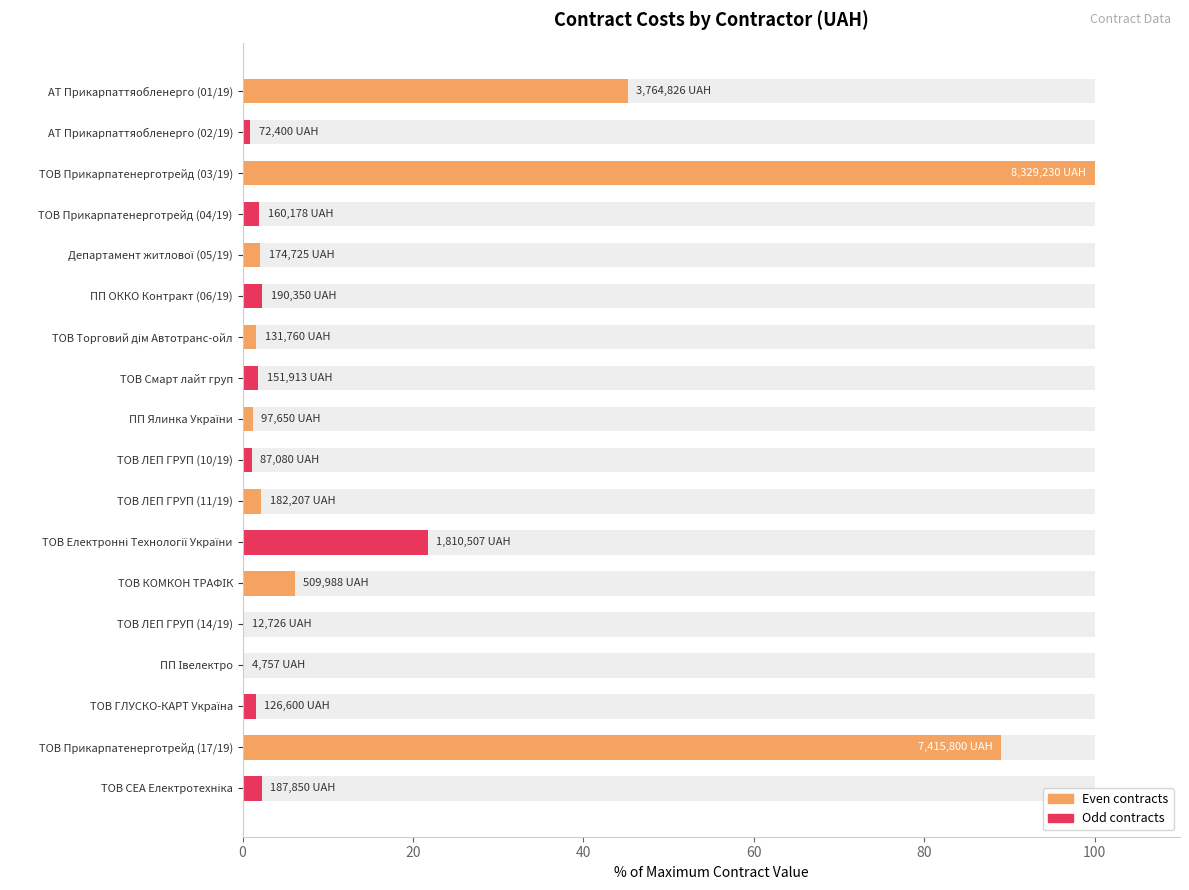

Reading right to left, extract all data points from this chart.

2.3	89.0	1.5	0.1	0.2	6.1	21.7	2.2	1.0	1.2	1.8	1.6	2.3	2.1	1.9	100.0	0.9	45.2